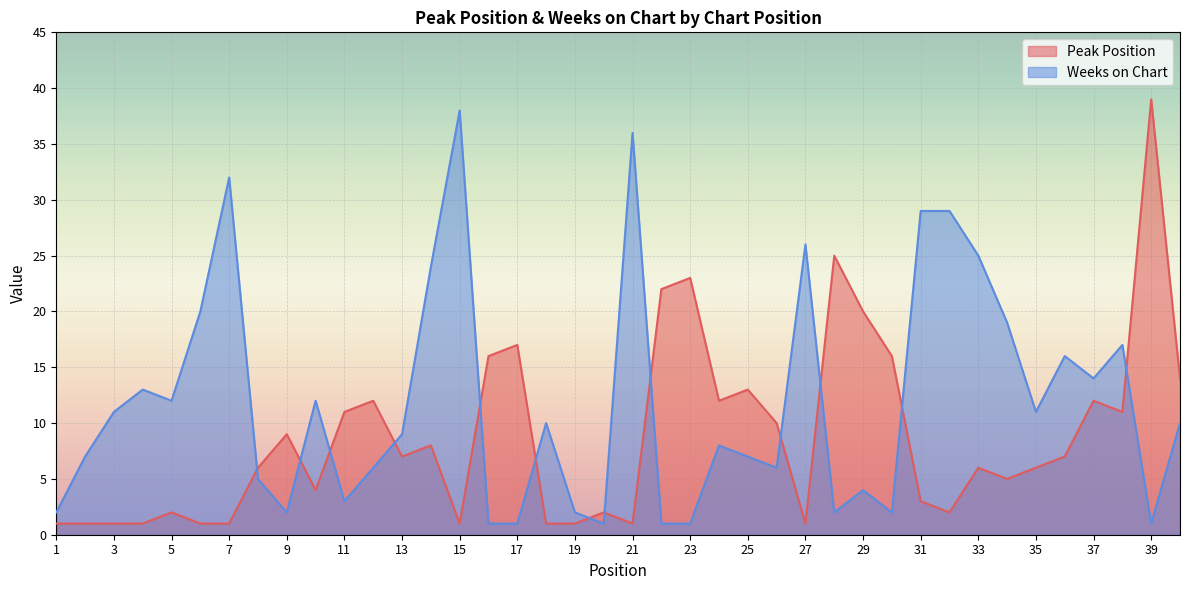

At which label does Weeks on Chart first exceed 10?

3